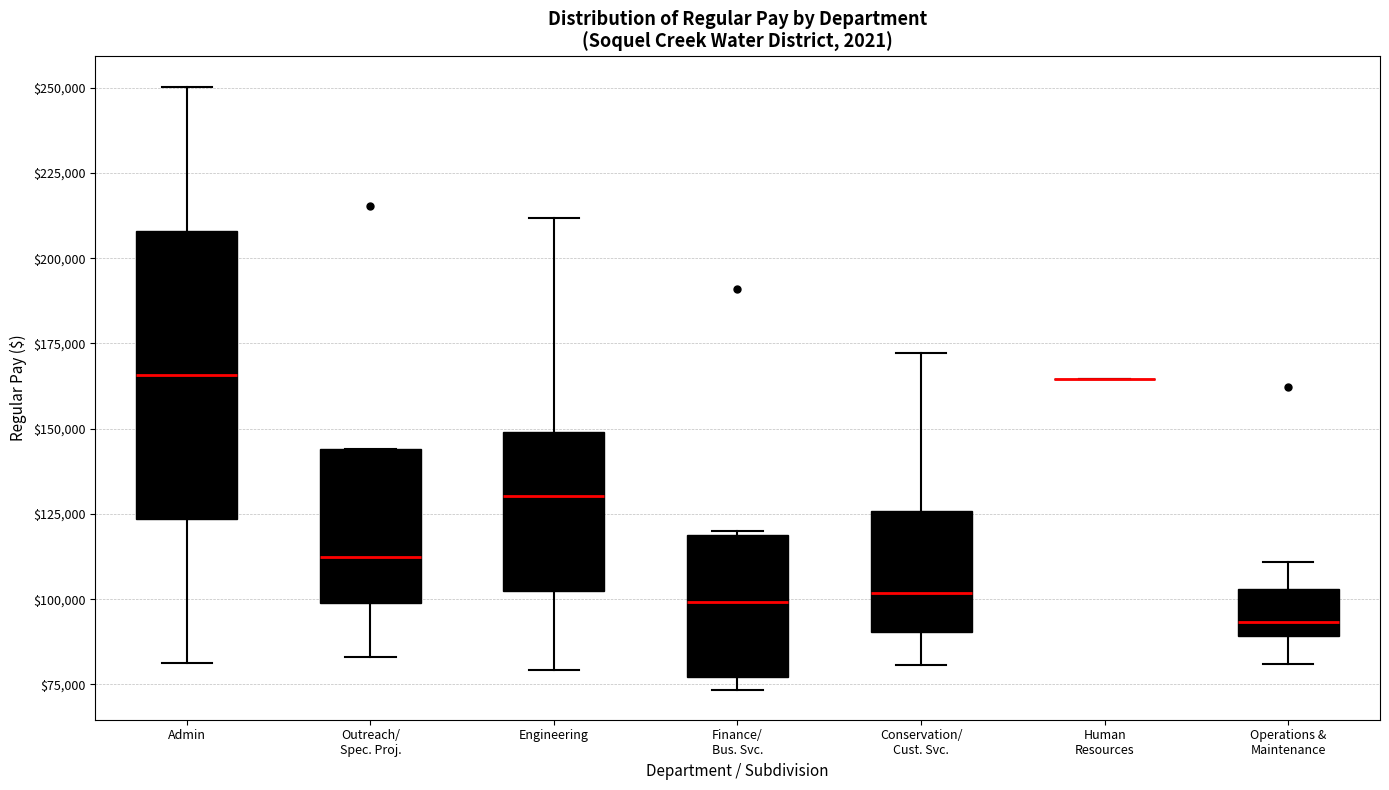

Which box is the tallest, from its lower edge to its upper edge?

Admin